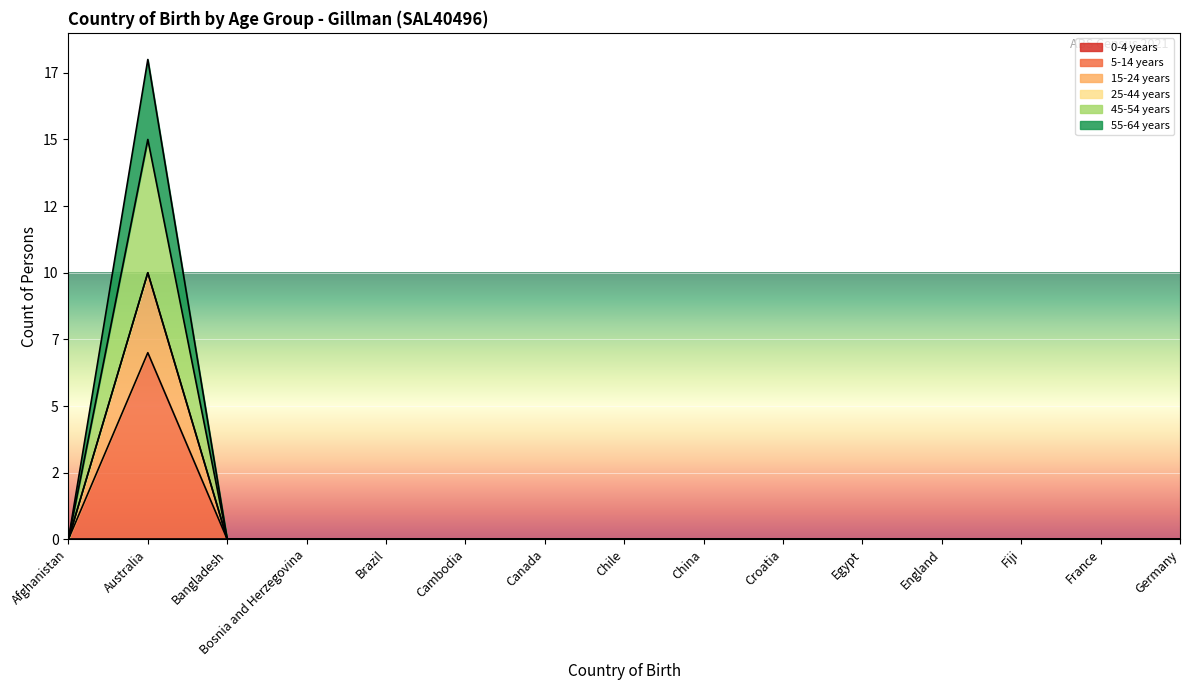

At which label does 45-54 years reach its minimum?

Afghanistan